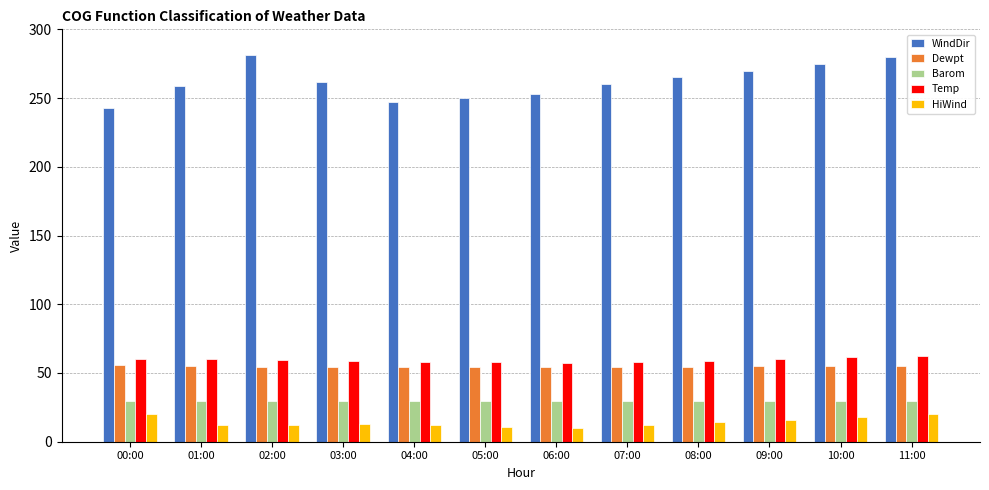

What is the average value of the Temp series?

59.3